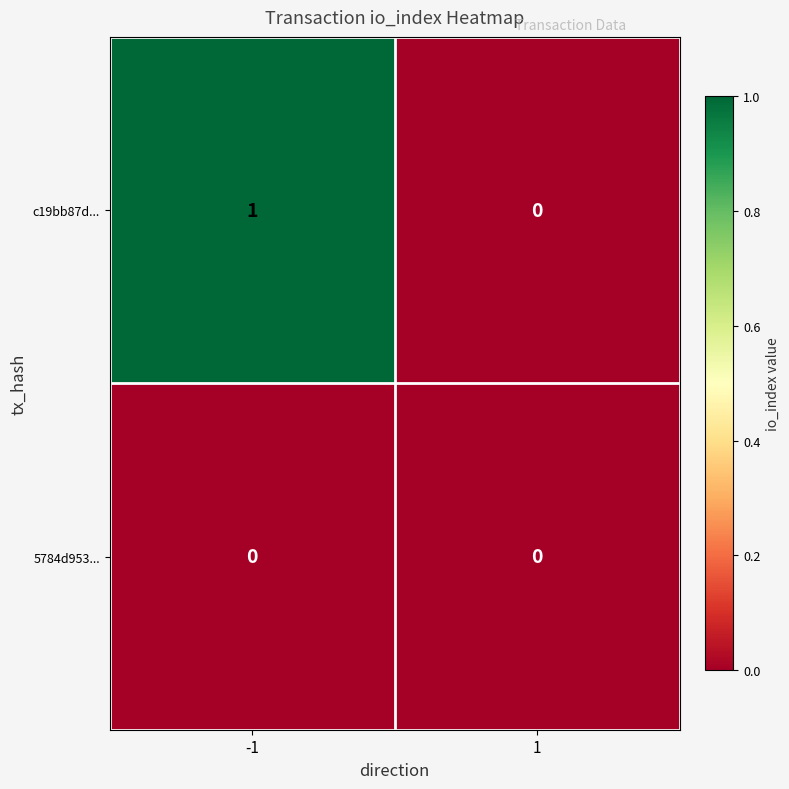

Which series has the widest spread of values?

c19bb87d...